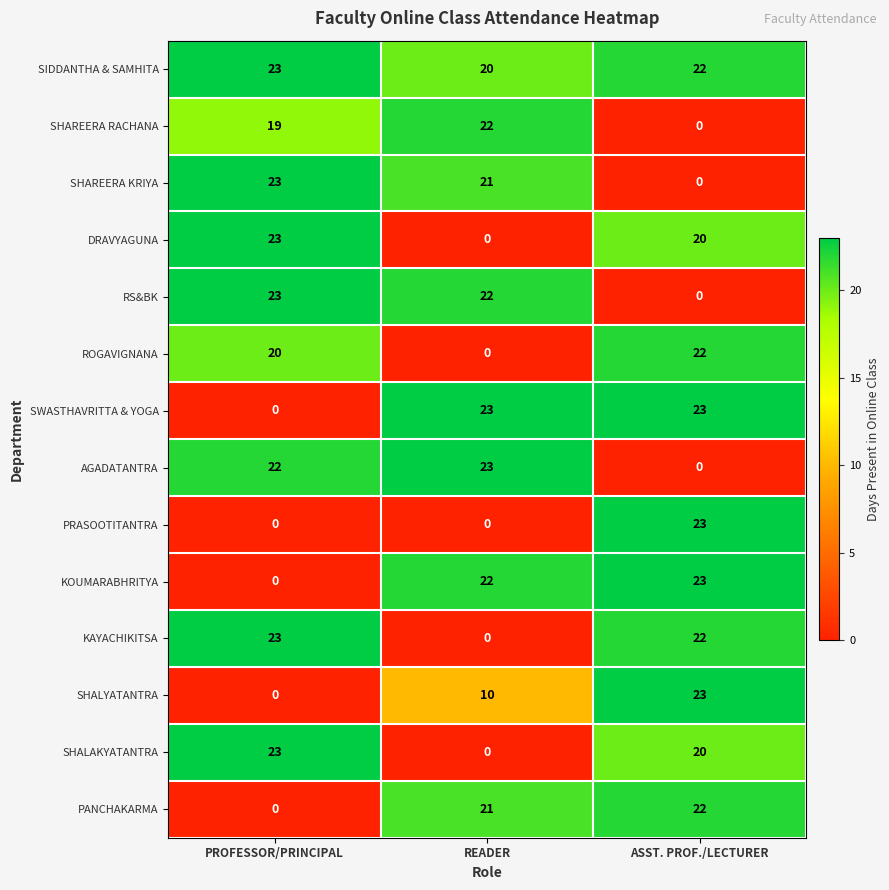

At which label does RS&BK first exceed 22?

PROFESSOR/PRINCIPAL